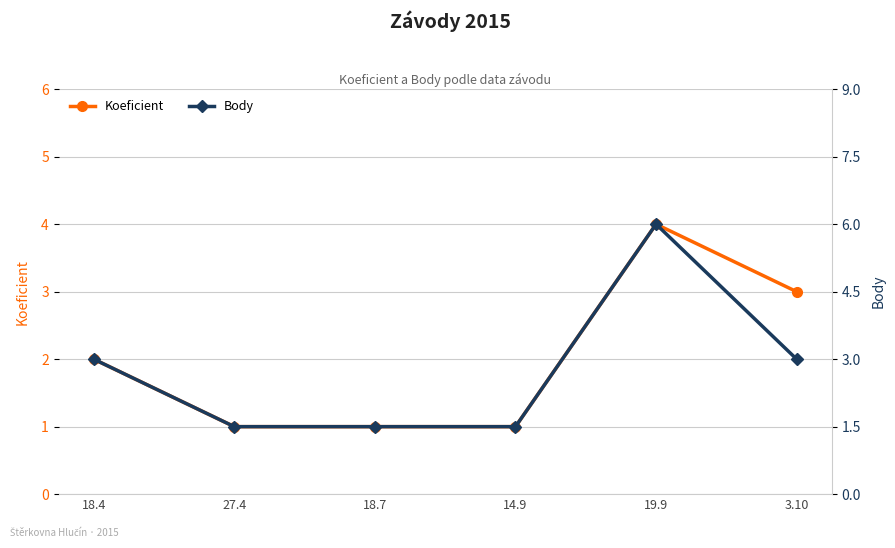

True or false: Koeficient and Body intersect in this chart.

False